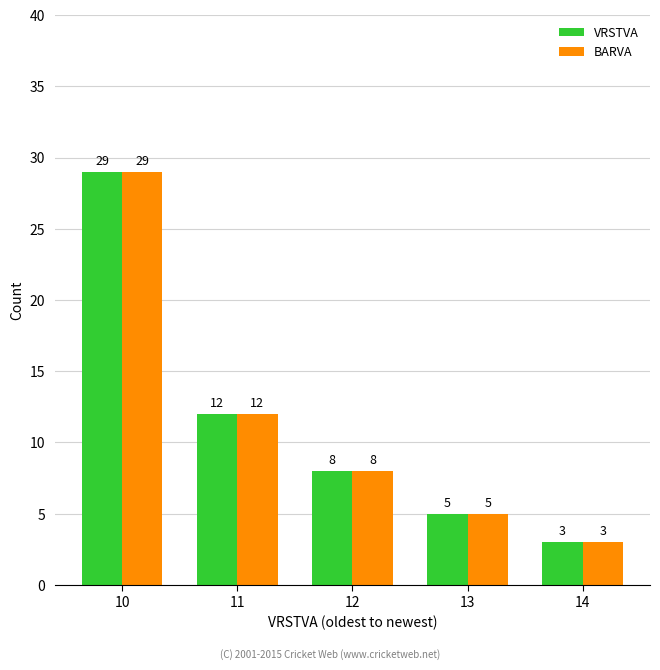

What is the minimum value shown in the chart?

3